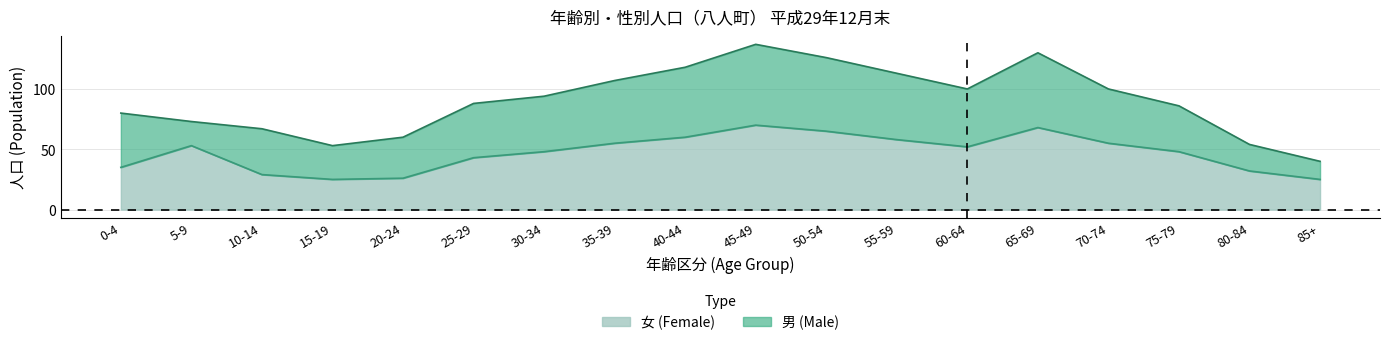

How many interior local peaks (higher than both neighbors) does the data have?

3